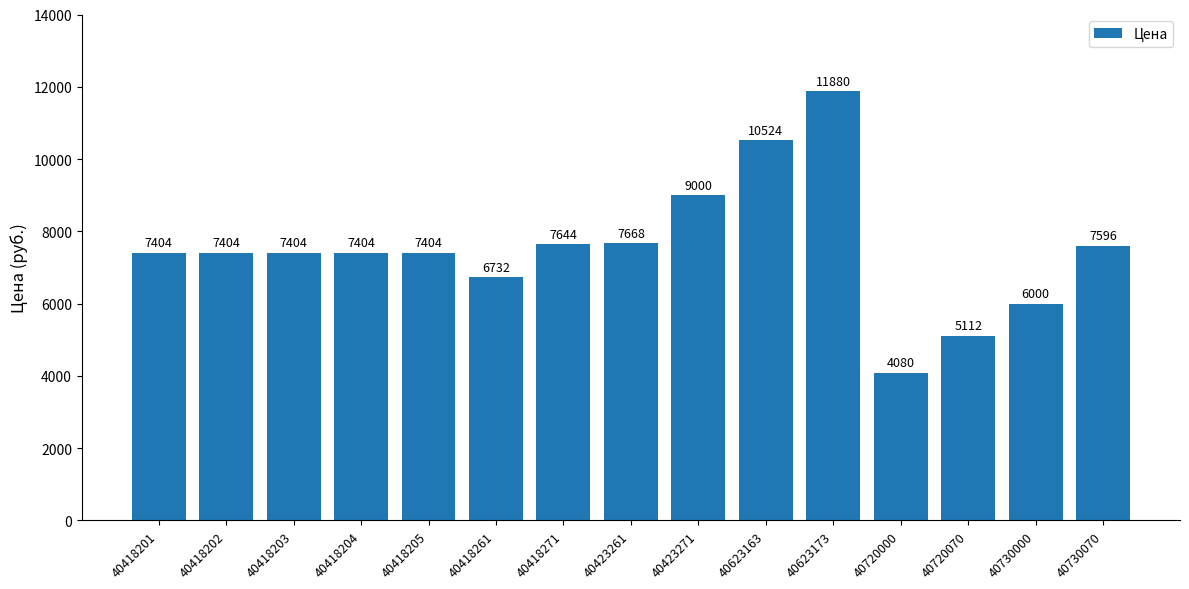

Reading right to left, what are all the values shown in this chart?

40730070=7596	40730000=6000	40720070=5112	40720000=4080	40623173=11880	40623163=10524	40423271=9000	40423261=7668	40418271=7644	40418261=6732	40418205=7404	40418204=7404	40418203=7404	40418202=7404	40418201=7404